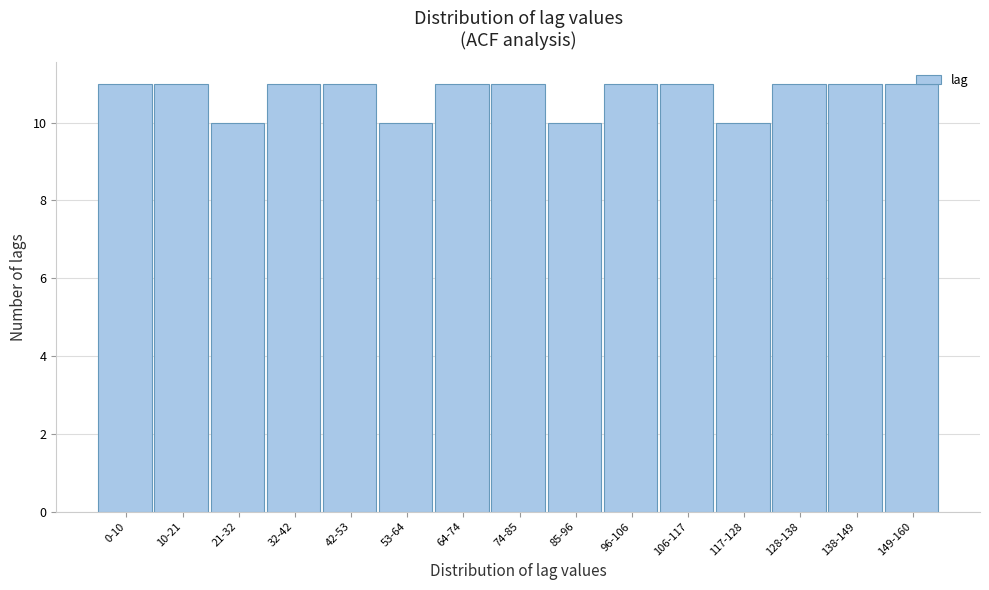

What is the maximum value shown in the chart?

11